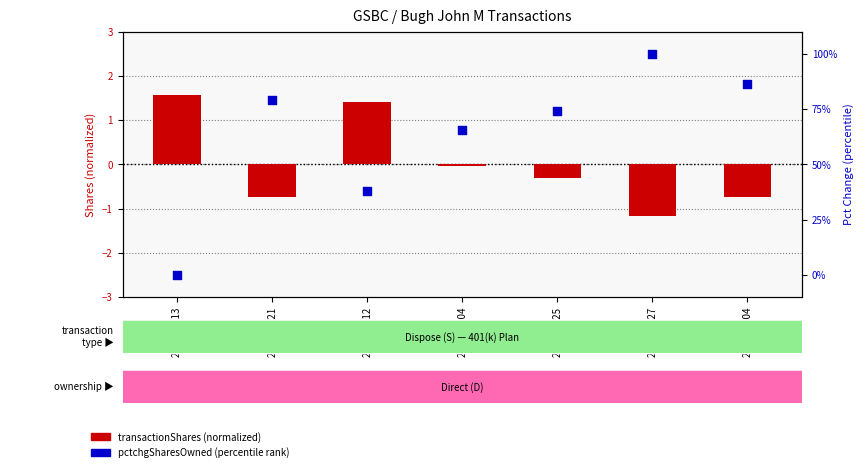

Is the value of transactionShares (normalized) at 2018-02-13 greater than the value of pctchgSharesOwned (percentile) at 2019-05-21?

No